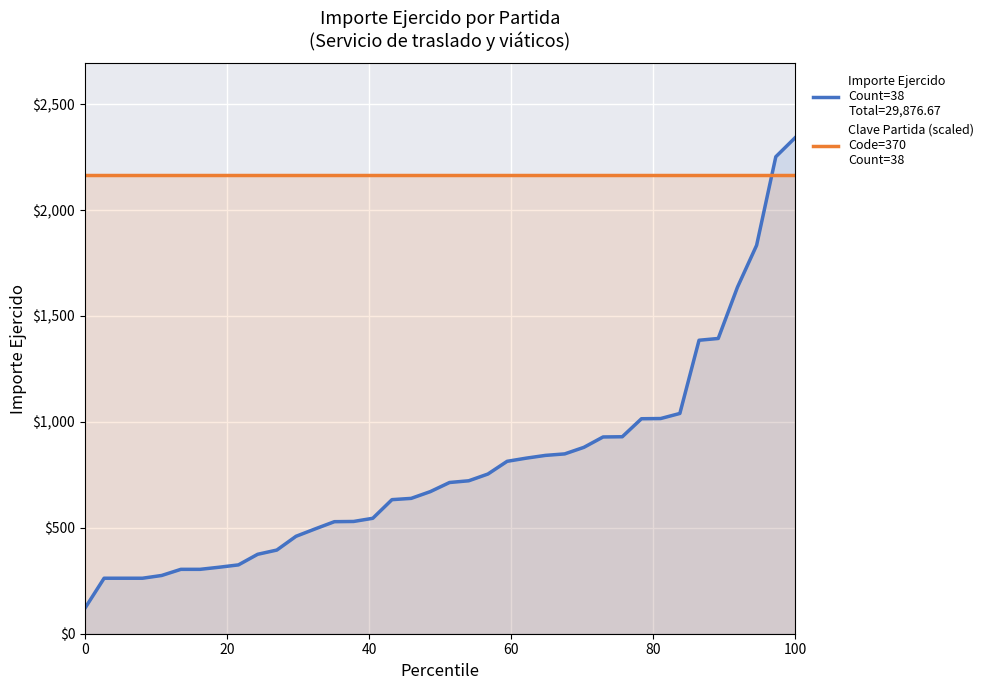

What is the minimum value shown in the chart?

120.0